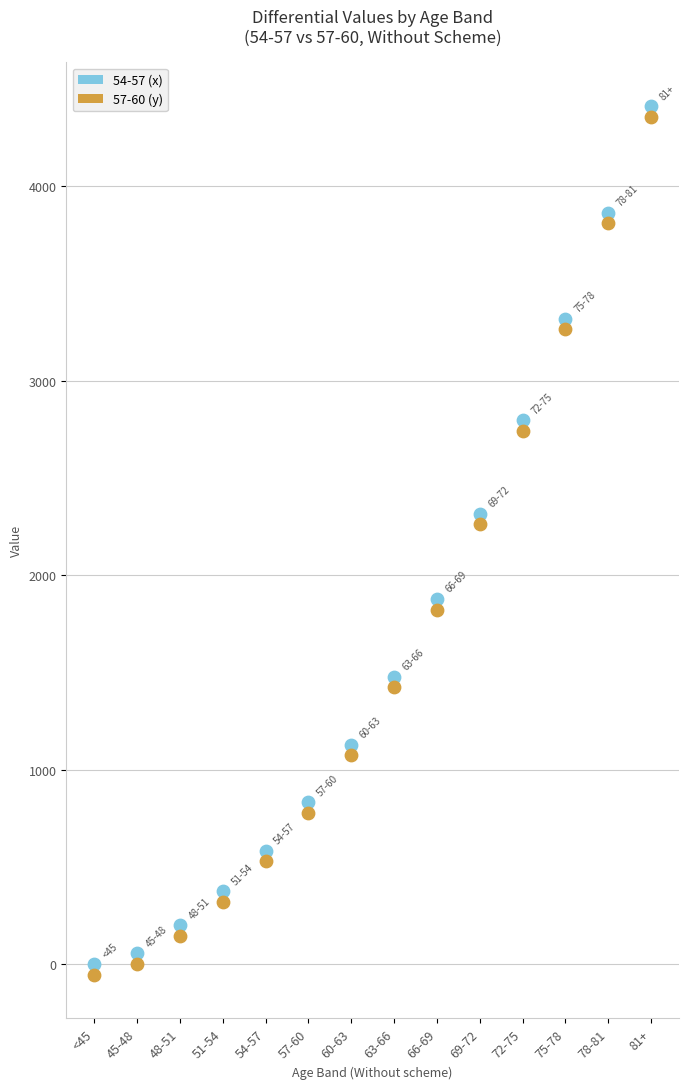

Across all data points, what is the range of Y values (max minus min)?

4468.6